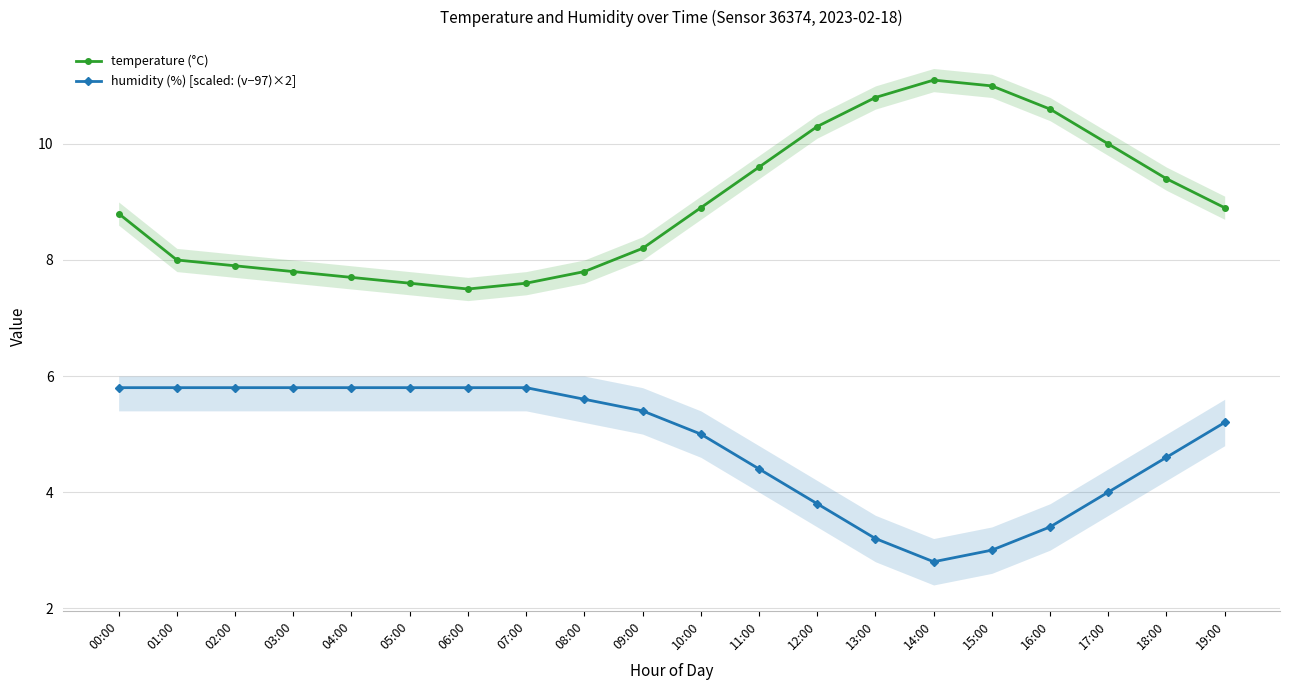

What is the sum of all humidity (%) [scaled: (v−97)×2] values?

96.8